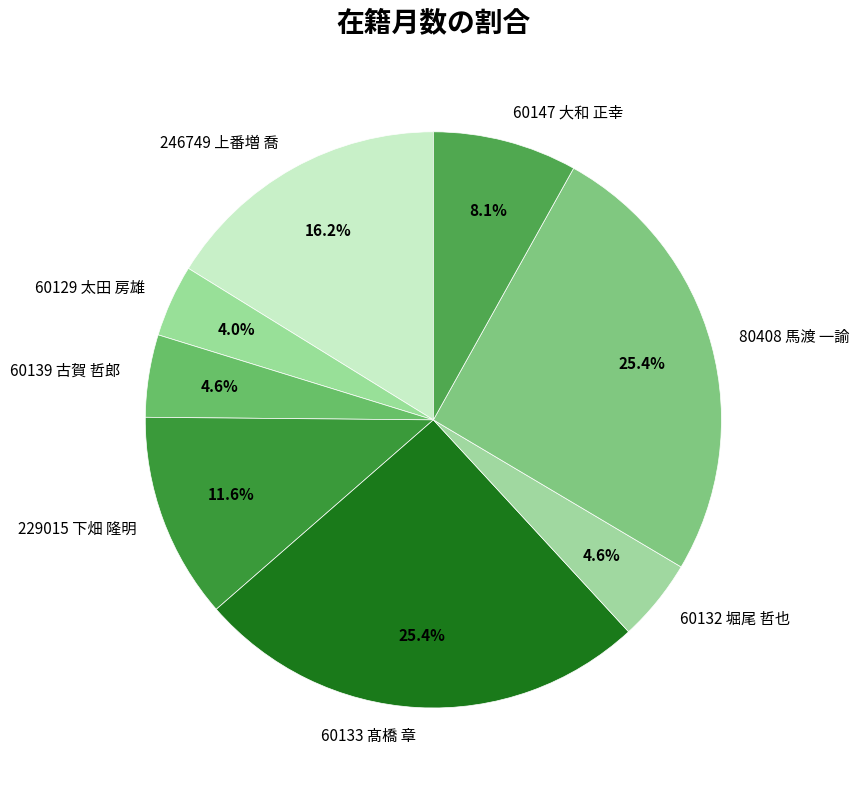

How many segments does this pie chart have?

8